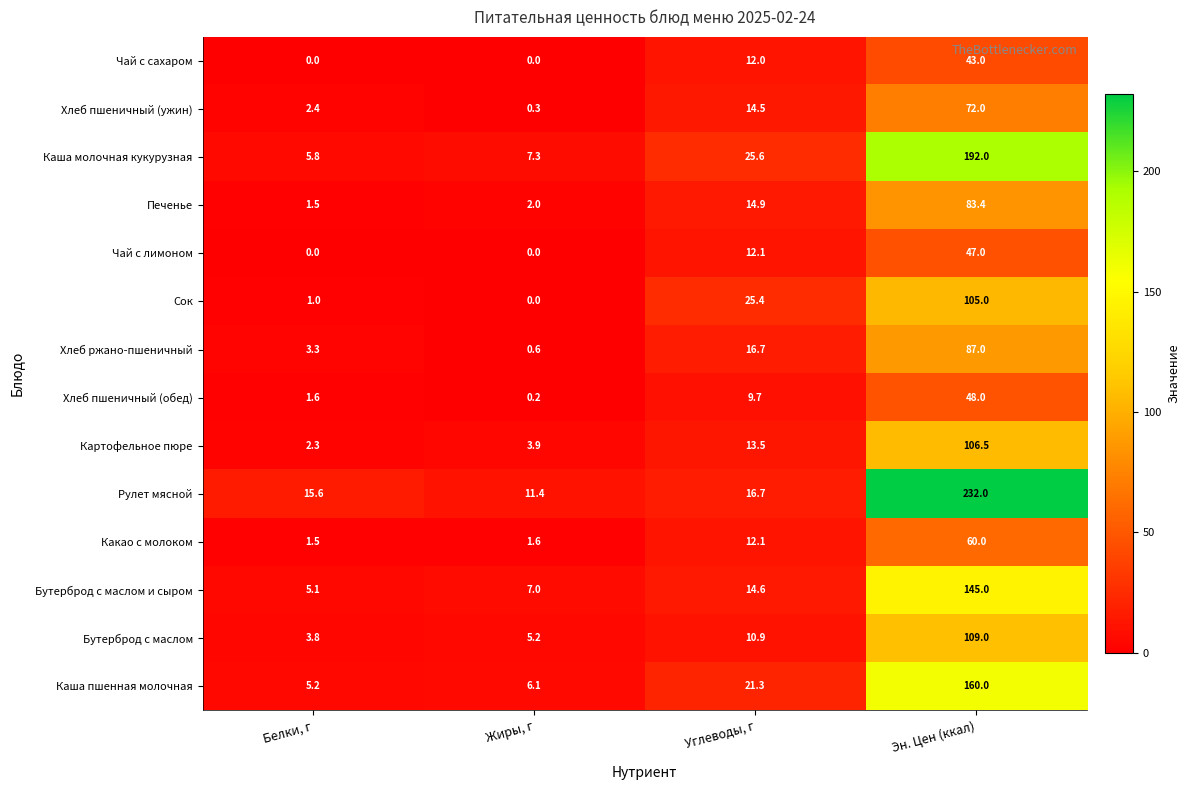

At which category is the sum across all series the highest?

Эн. Цен (ккал)